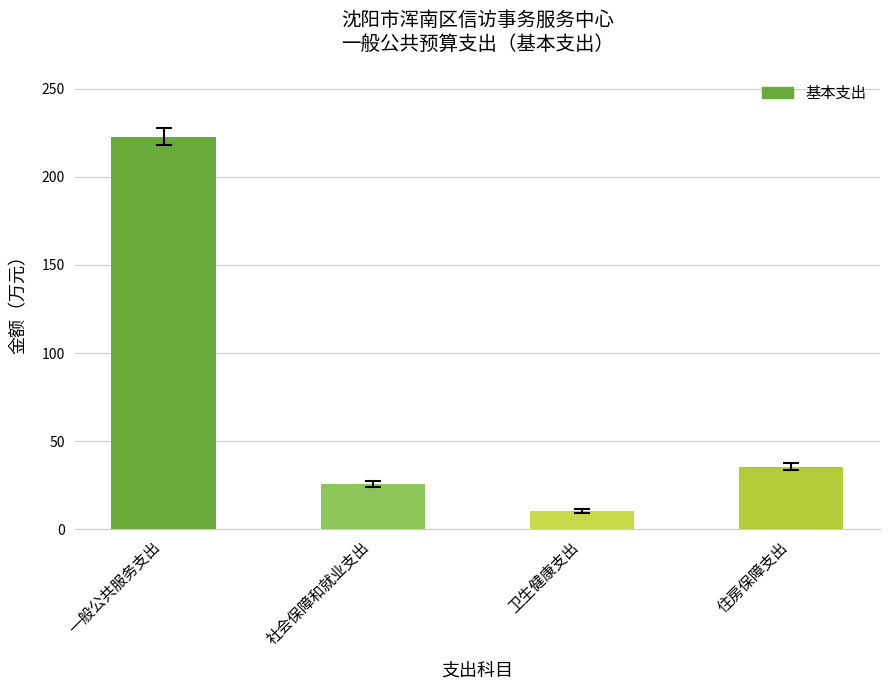

Which label corresponds to the largest value in the chart?

一般公共服务支出